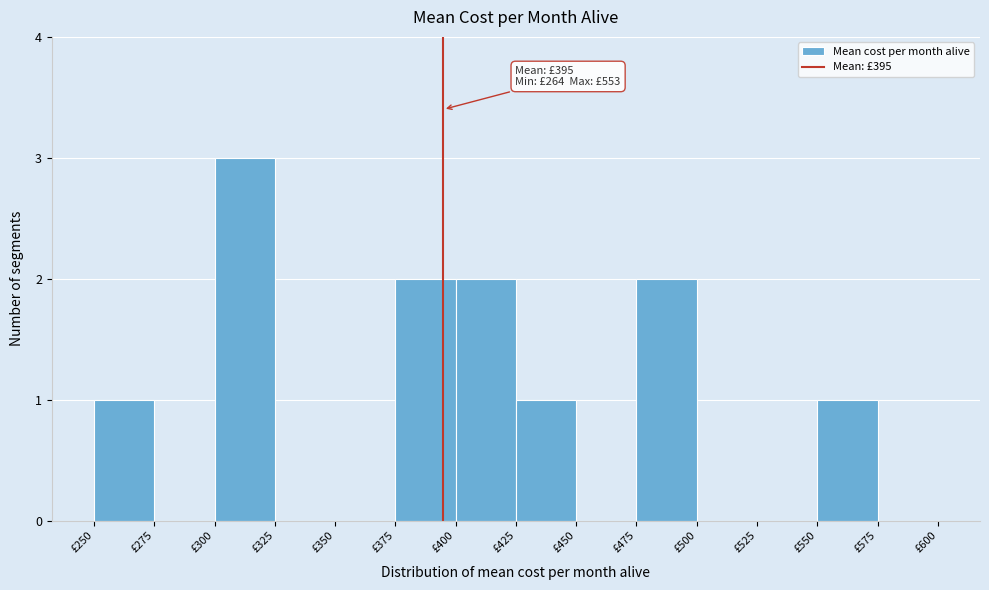

Which range on the x-axis has the tallest bar?

300 to 325